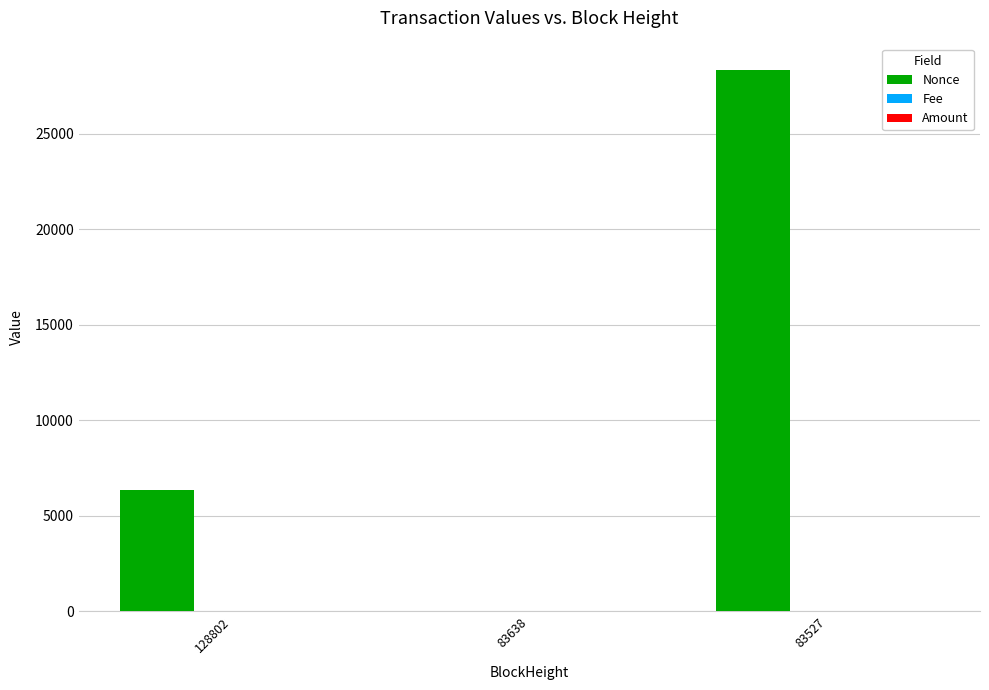

What is the total value across all series at 128802?

6318.0